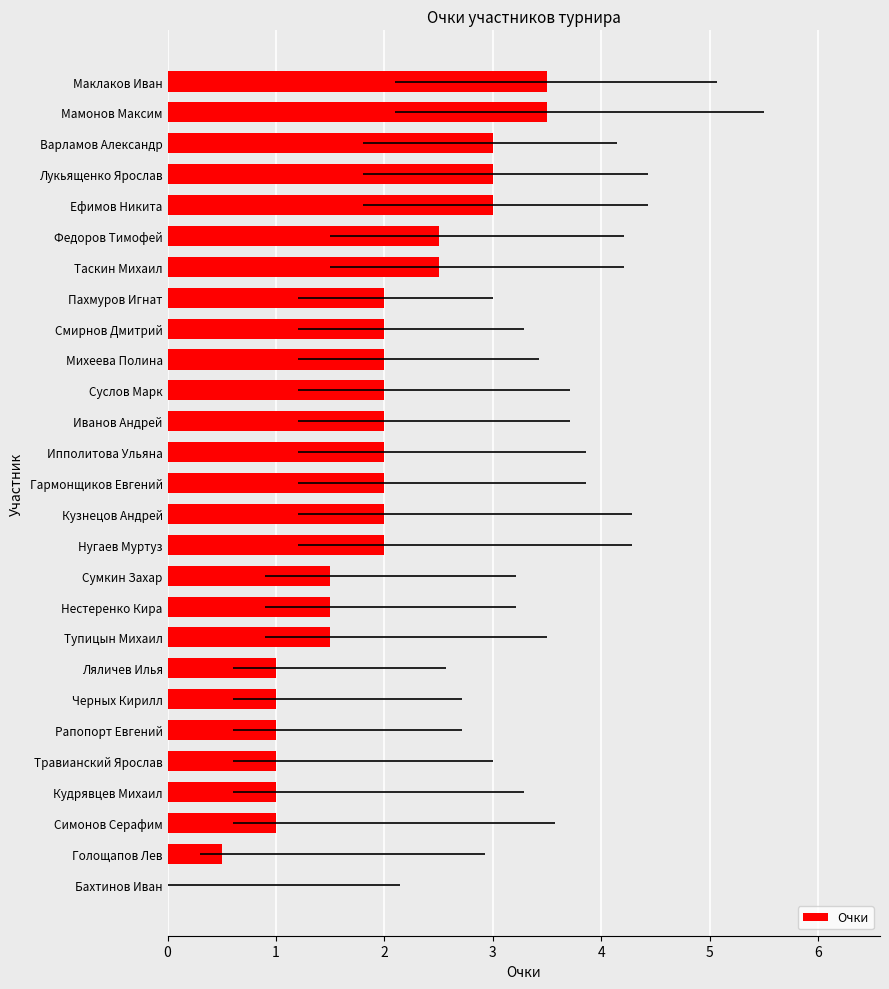

What is the ratio of the value at Кудрявцев Михаил to the value at Федоров Тимофей?

0.4